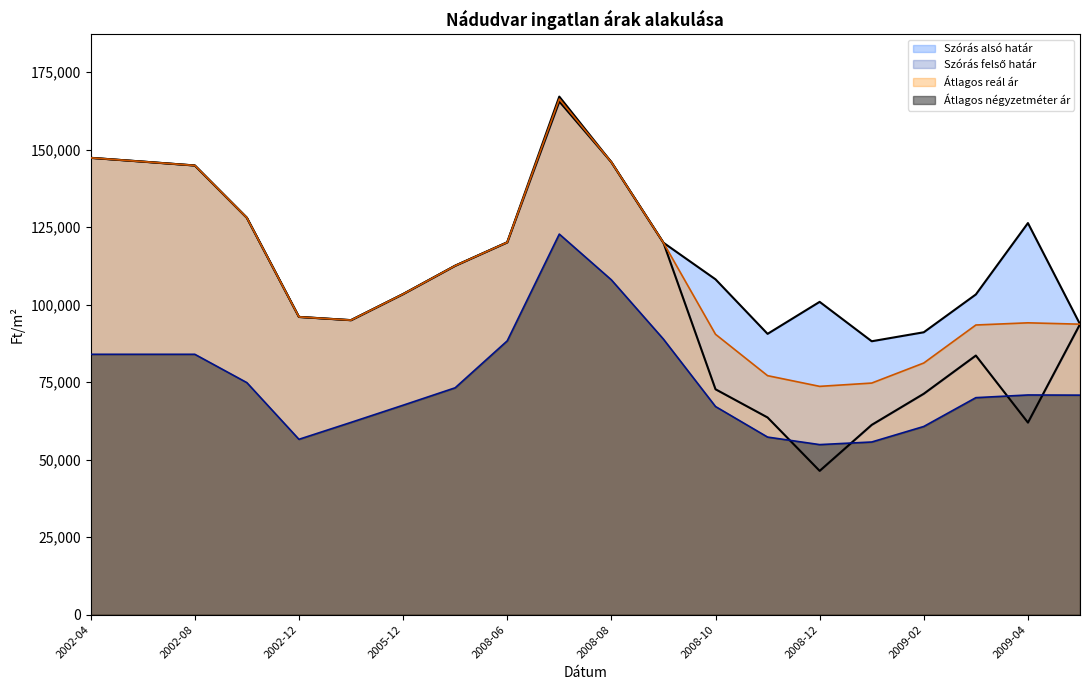

List the series in order of their peak value, lowest first.

Átlagos négyzetméter ár, Szórás alsó határ, Átlagos reál ár, Szórás felső határ